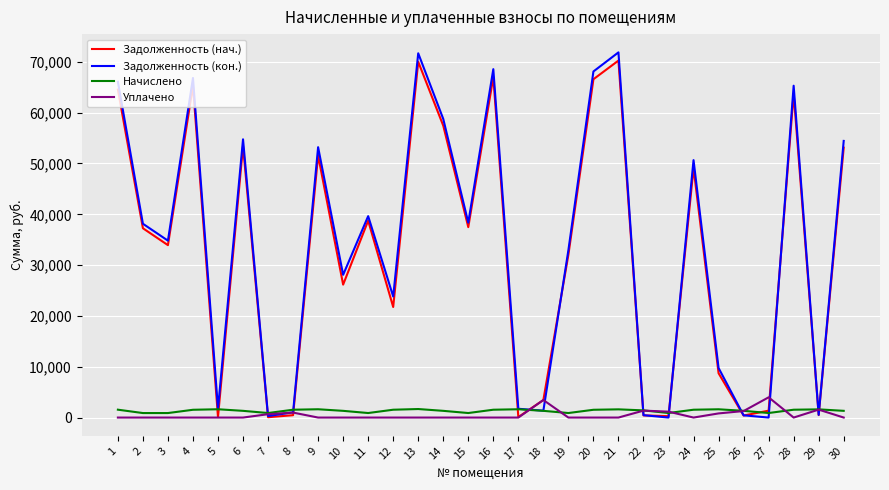

How many values in the Задолженность (кон.) series exceed 38140?

15